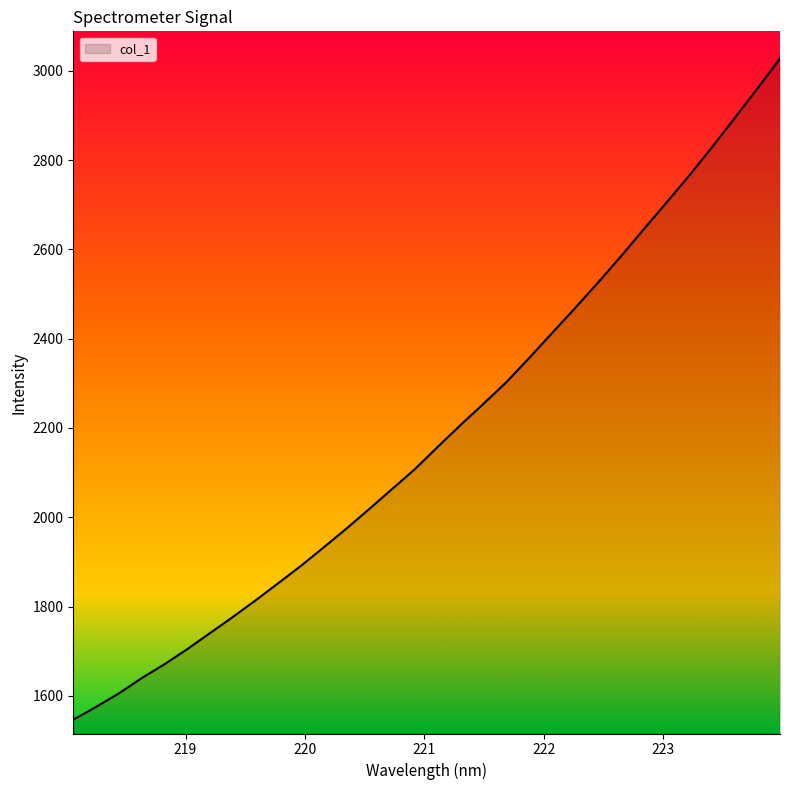

What is the smallest value displayed?

1546.6